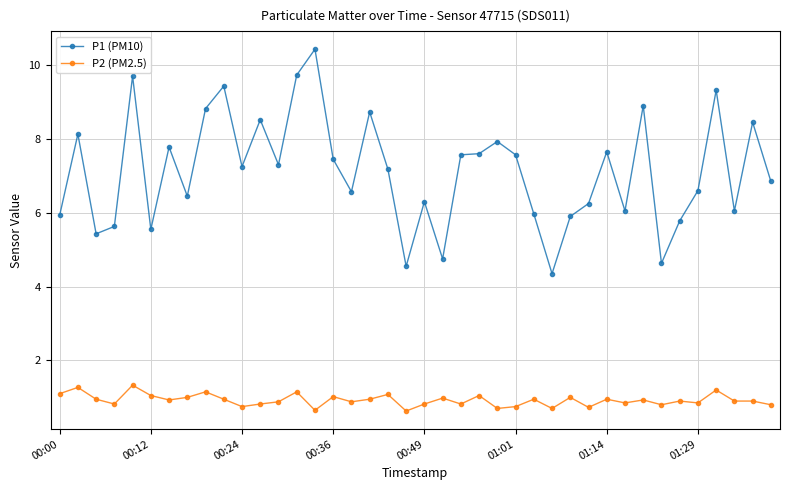

What is the difference between the maximum and second lowest values in the P1 (PM10) series?

5.9